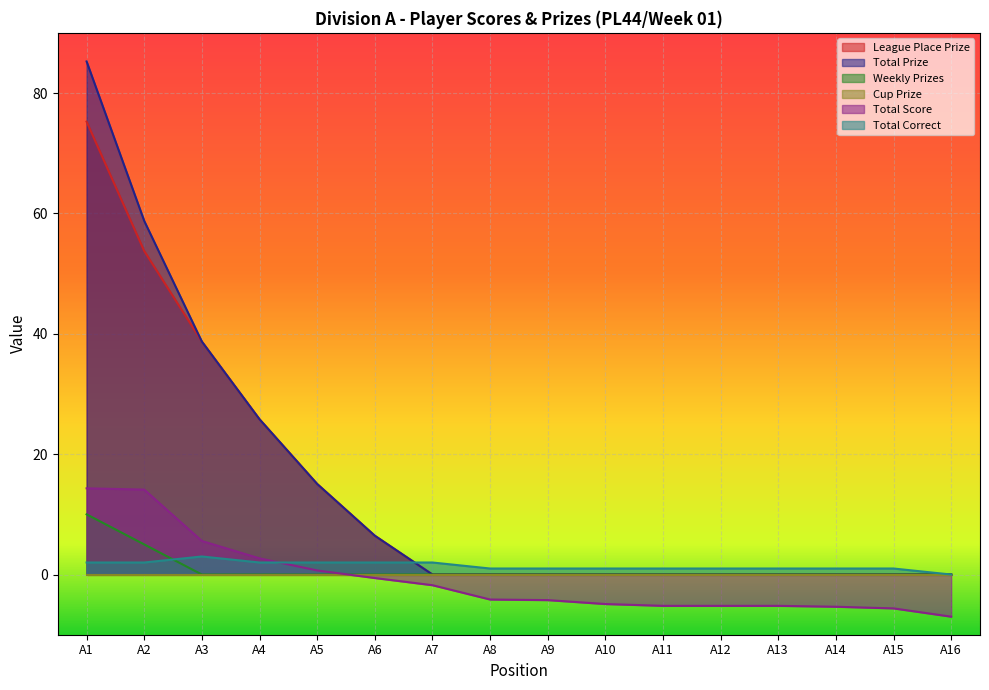

How many positive values does the League Place Prize series have?

6